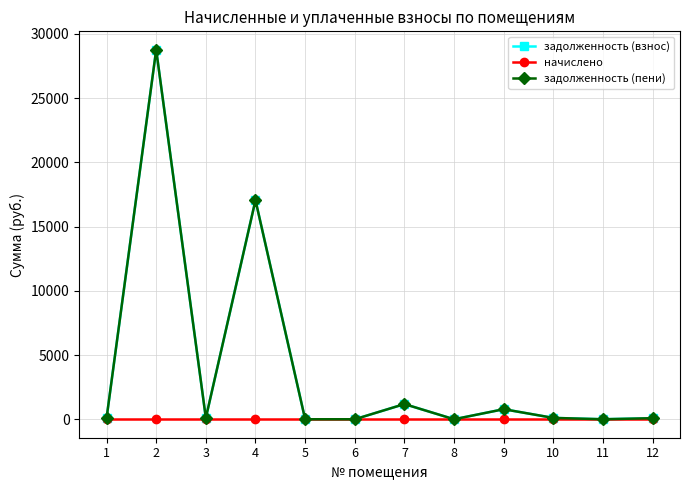

Reading right to left, extract all data points from this chart.

задолженность (взнос): 82.0	0.0	103.9	782.0	0.0	1181.0	0.0	0.0	17052.0	102.7	28760.5	70.4
начислено: 0.0	0.0	0.0	0.0	0.0	0.0	0.0	0.0	0.0	0.0	0.0	0.0
задолженность (пени): 82.0	0.0	103.9	782.0	0.0	1181.0	0.0	0.0	17052.0	102.7	28760.5	70.4